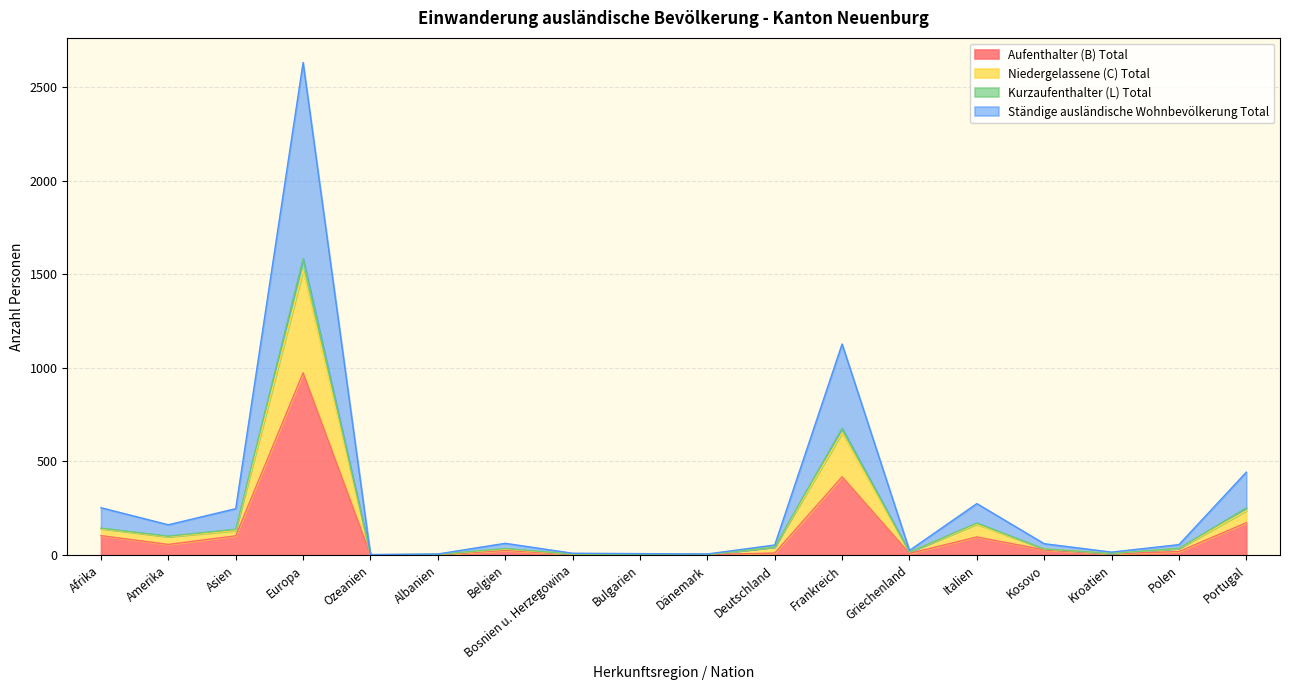

At which category is the sum across all series the highest?

Europa